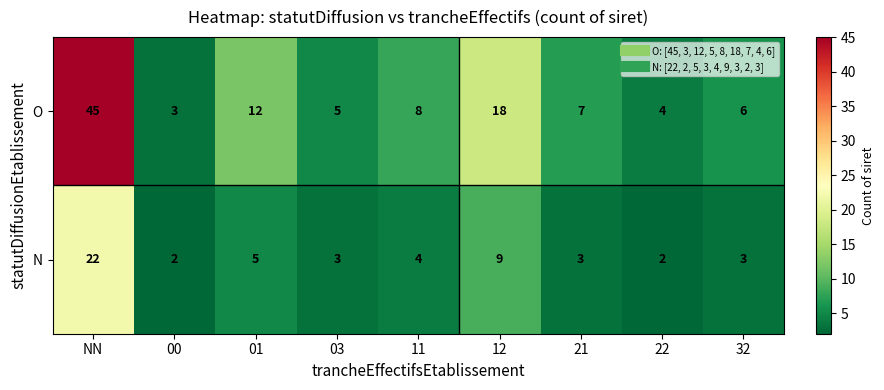

List the series in order of their peak value, lowest first.

N, O